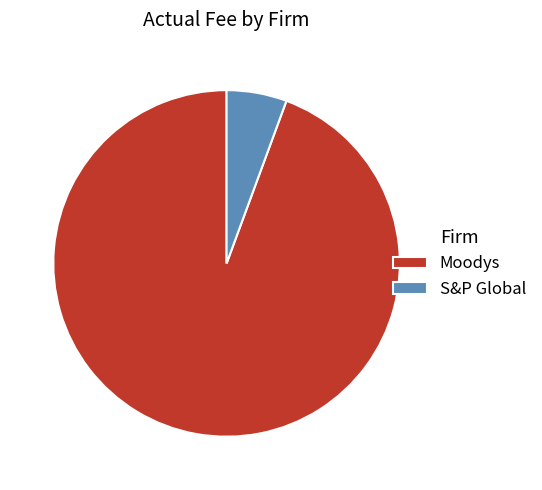

True or false: Moodys accounts for 81% of the total.

False